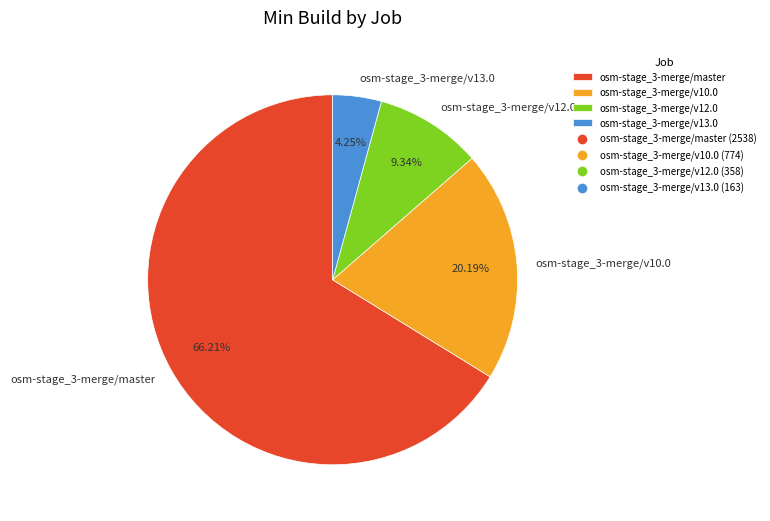

What percentage is the osm-stage_3-merge/v10.0 slice, to the nearest percent?

20%